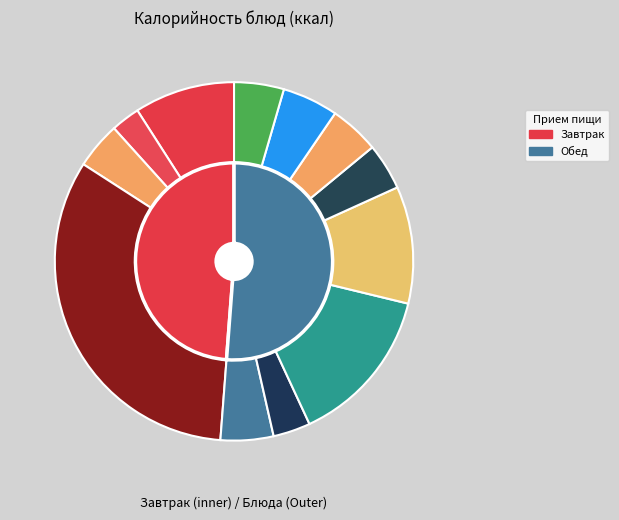

What percentage do витаминизированный пшеничный and чай с сахаром together represent?

9.3%